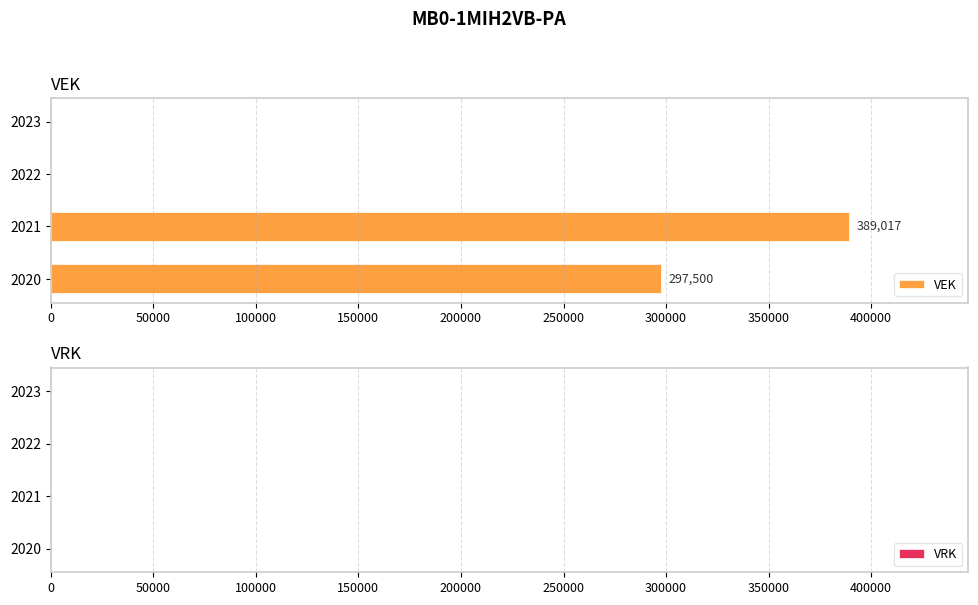

Reading bottom to top, what are all the values shown in this chart?

2020=297500	2021=389017	2022=0	2023=0